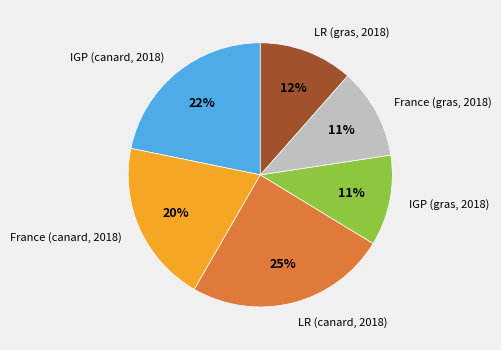

What percentage is the IGP (gras, 2018) slice, to the nearest percent?

11%